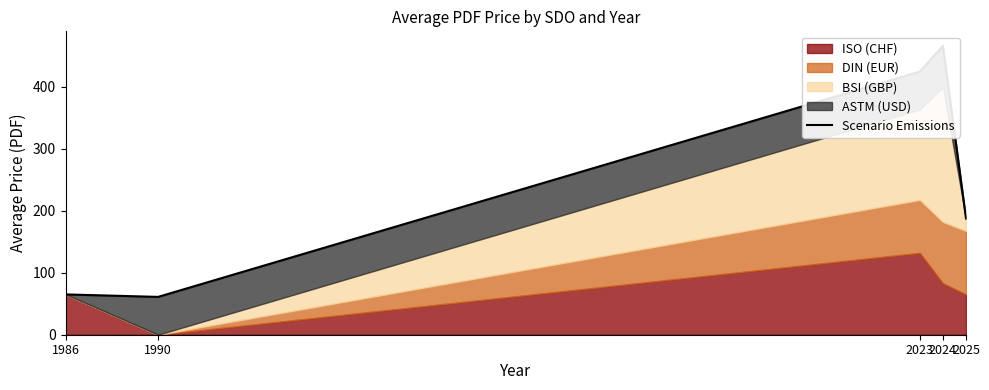

True or false: the data has more than 2 interior local peaks.

False